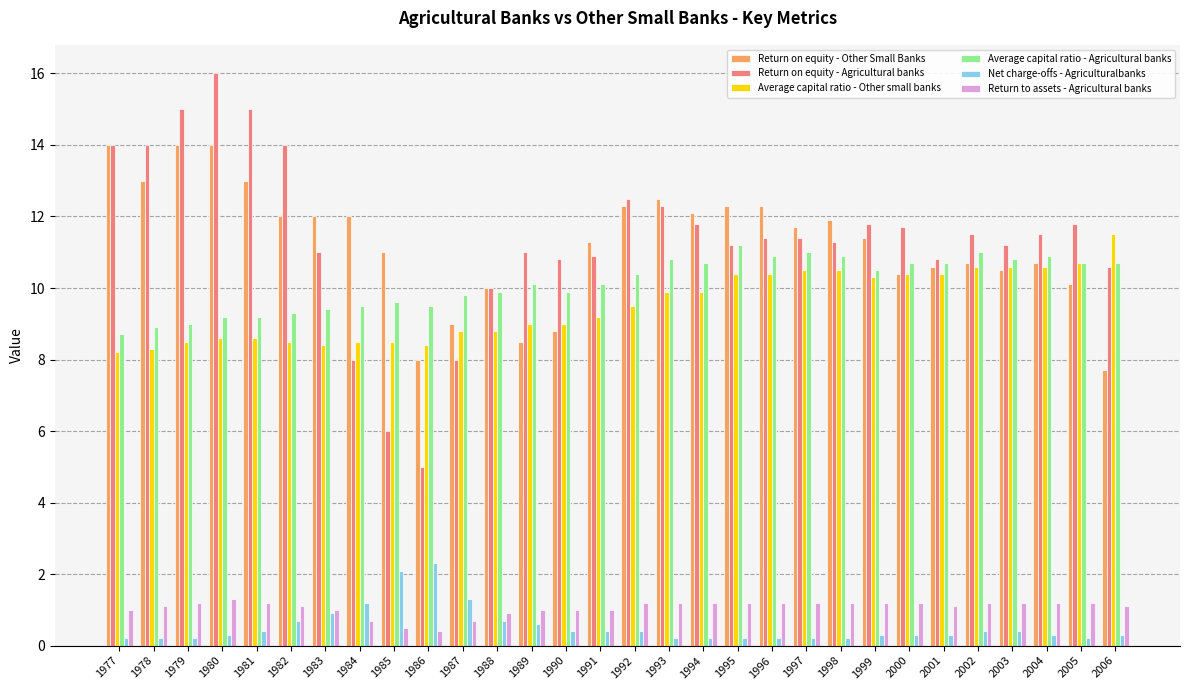

What is the difference between the maximum and minimum values in the Net charge-offs - Agriculturalbanks series?

2.1